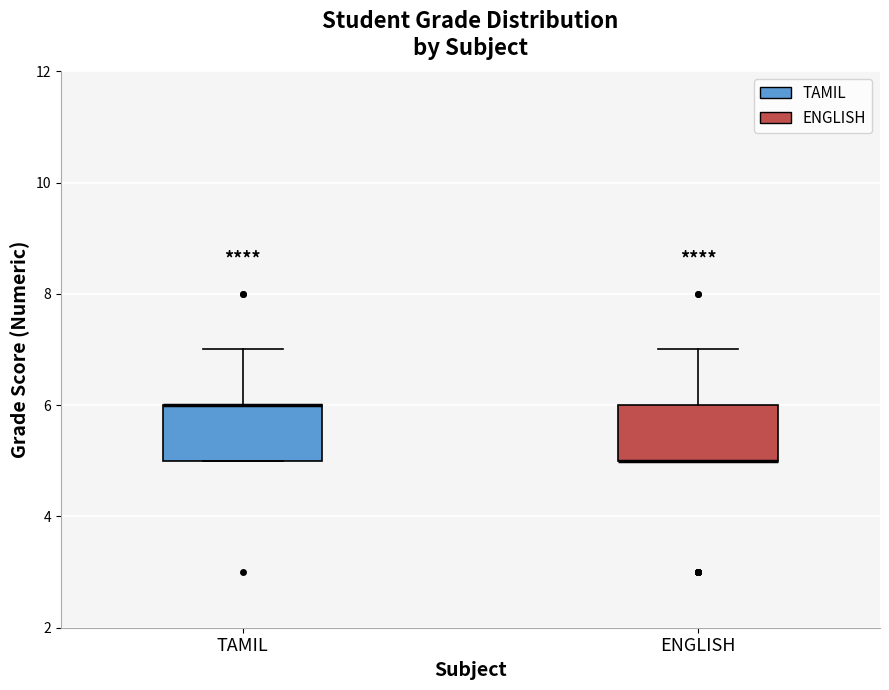

Reading left to right, transcribe this box plot: for each box, give where its median line is, the range the box spans, and where its two whiskers end, as read against the y-axis. The values are not printed on the chart, so give them approximately, as read against the axis.

TAMIL: median 6 (drawn on the box's upper edge), box 5 to 6, whiskers 5 to 7
ENGLISH: median 5 (drawn on the box's lower edge), box 5 to 6, whiskers 5 to 7